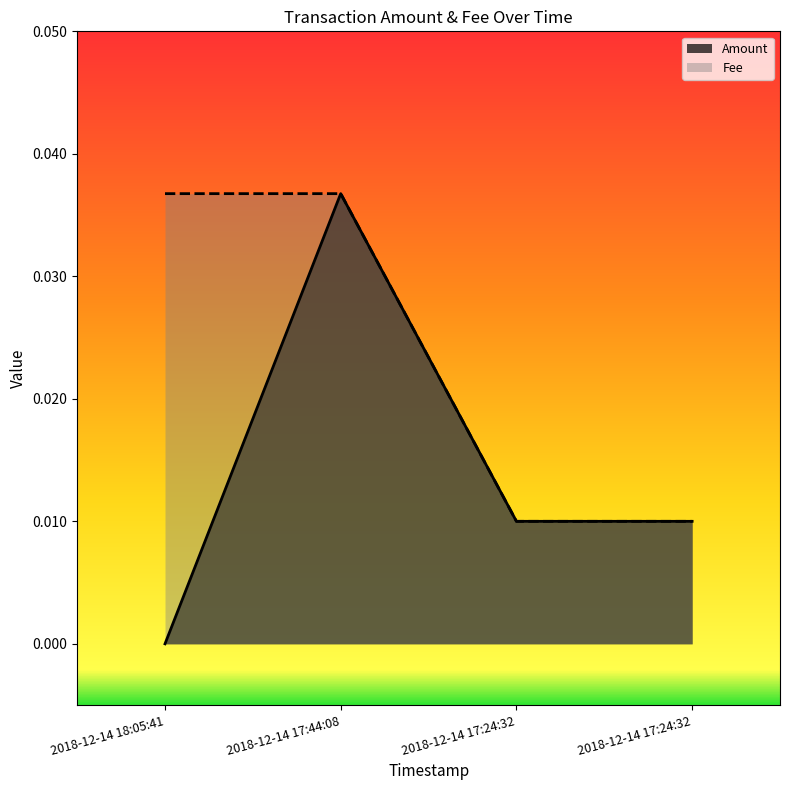

At how many categories does at least one series exceed 0?

4